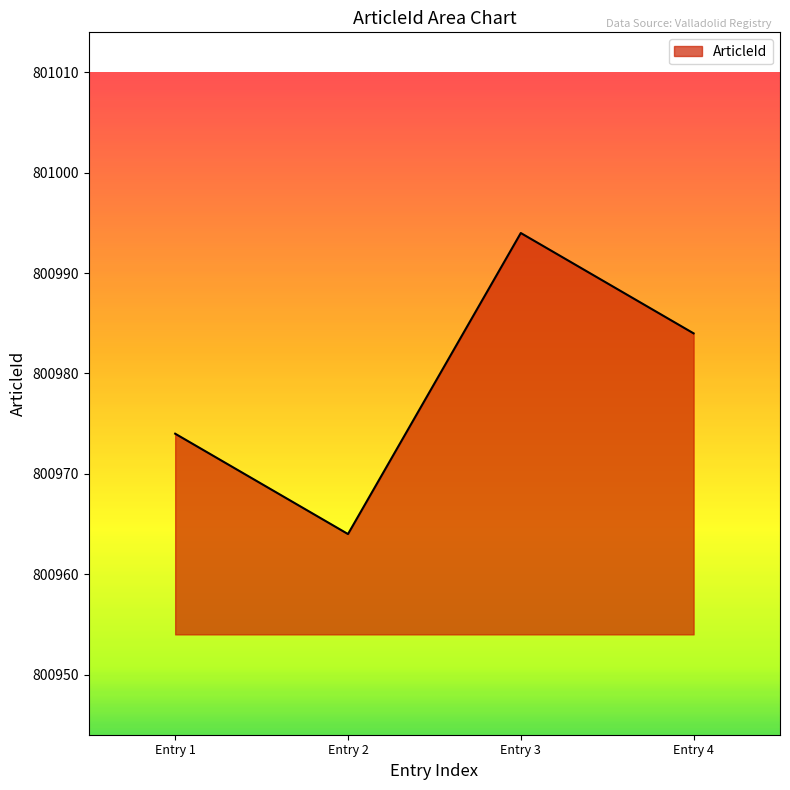

Reading left to right, list all the values displayed in this chart.

Entry 1=800974	Entry 2=800964	Entry 3=800994	Entry 4=800984